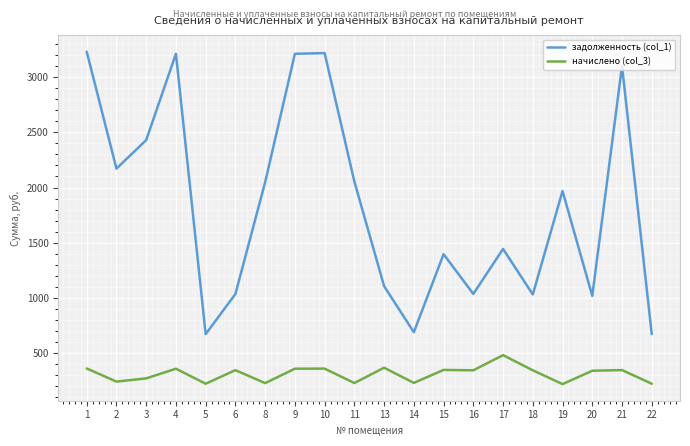

What is the maximum value for начислено (col_3)?

483.0